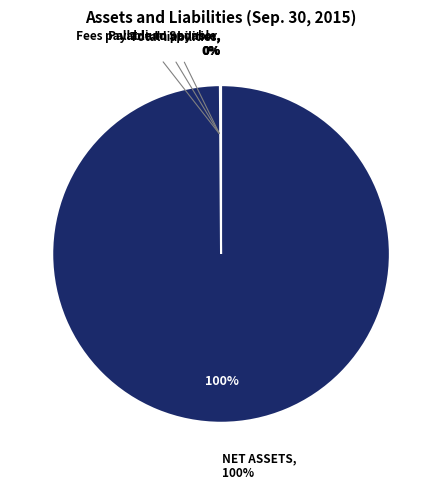

How many segments does this pie chart have?

4